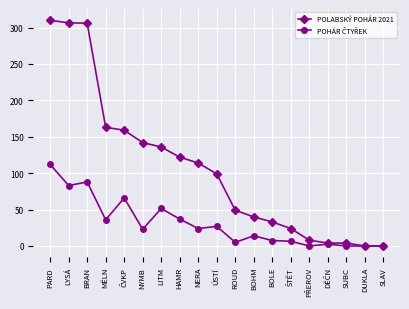

At how many categories does at least one series exceed 249?

3